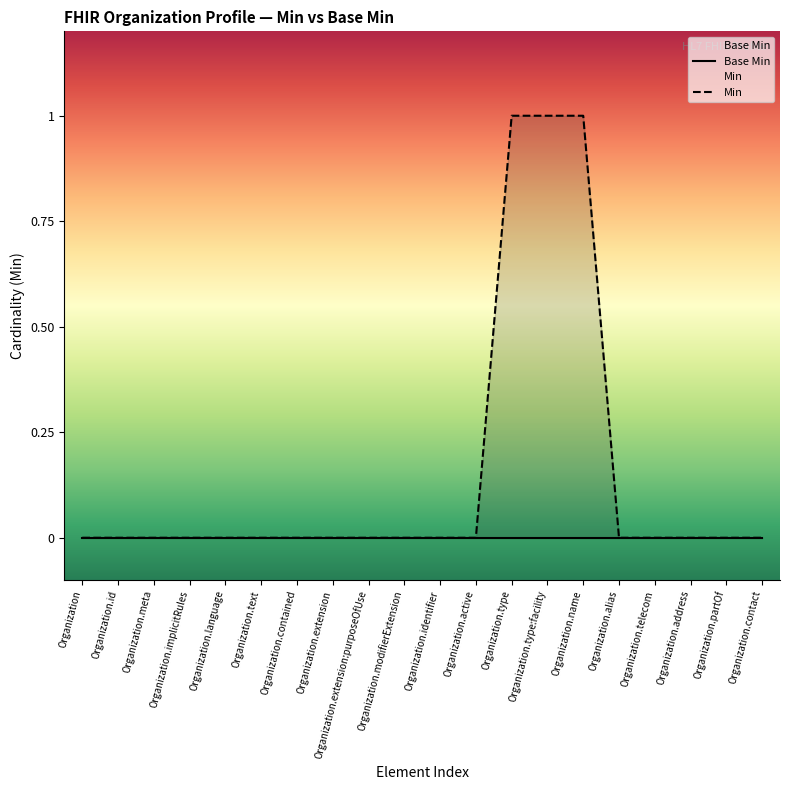

Reading left to right, transcribe all the data shown in this chart.

Base Min: 0	0	0	0	0	0	0	0	0	0	0	0	0	0	0	0	0	0	0	0
Min: 0	0	0	0	0	0	0	0	0	0	0	0	1	1	1	0	0	0	0	0